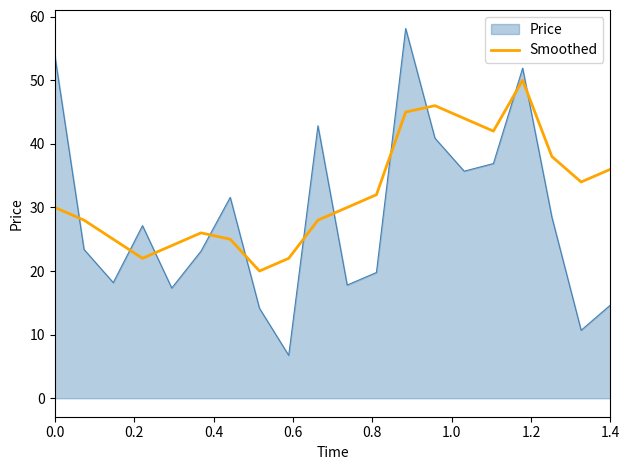

What is the difference between the maximum and minimum values in the Smoothed series?

30.0